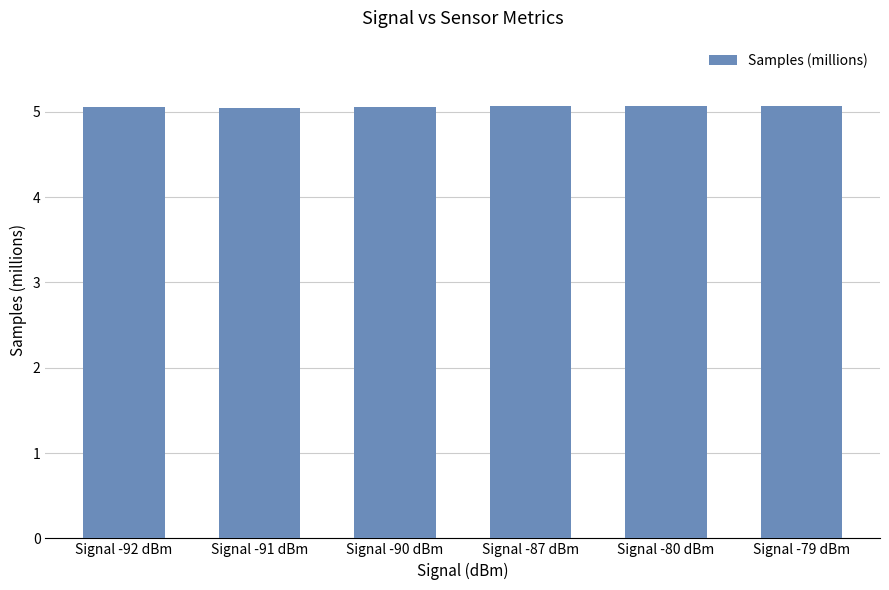

What is the smallest value displayed?

5.0